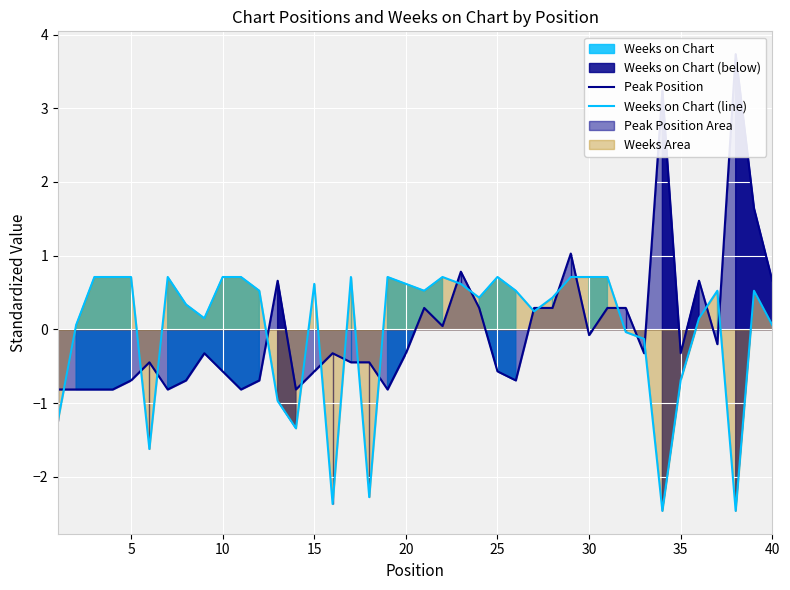

True or false: Weeks on Chart (line) and Peak Position cross at least once.

True